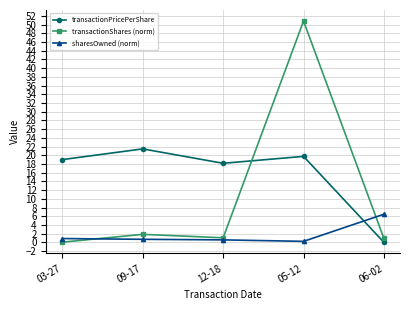

In transactionShares (norm), how many points are lower than both neighbors (excluding endpoints)?

1